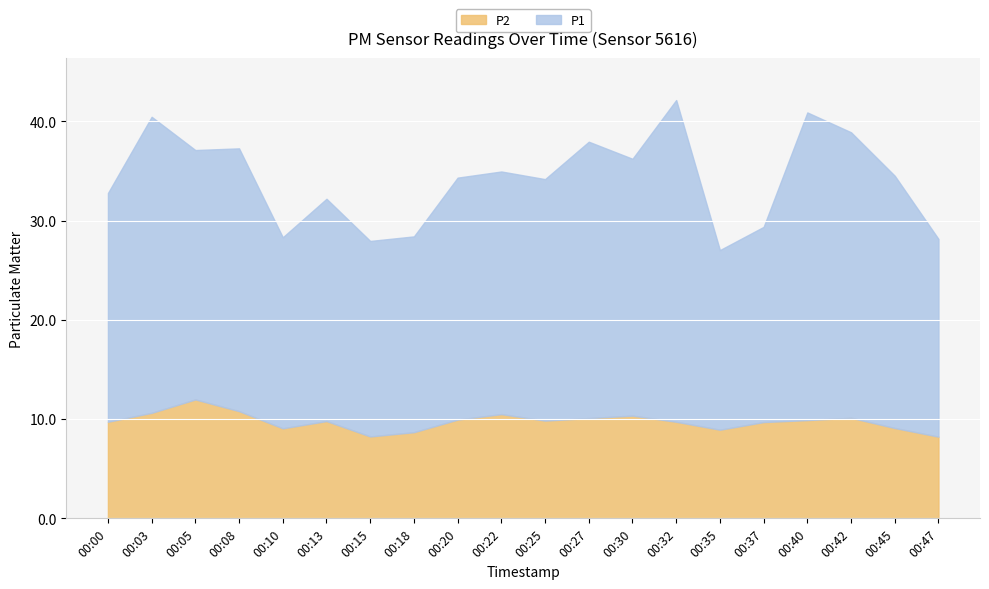

Which series has the largest total across all categories?

P1